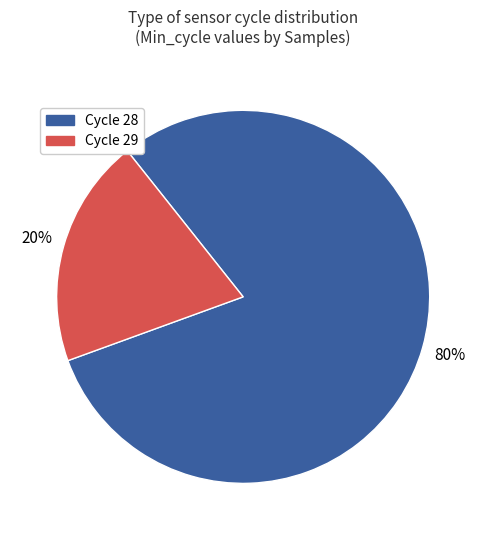

To the nearest percent, what portion does Cycle 28 represent?

80%